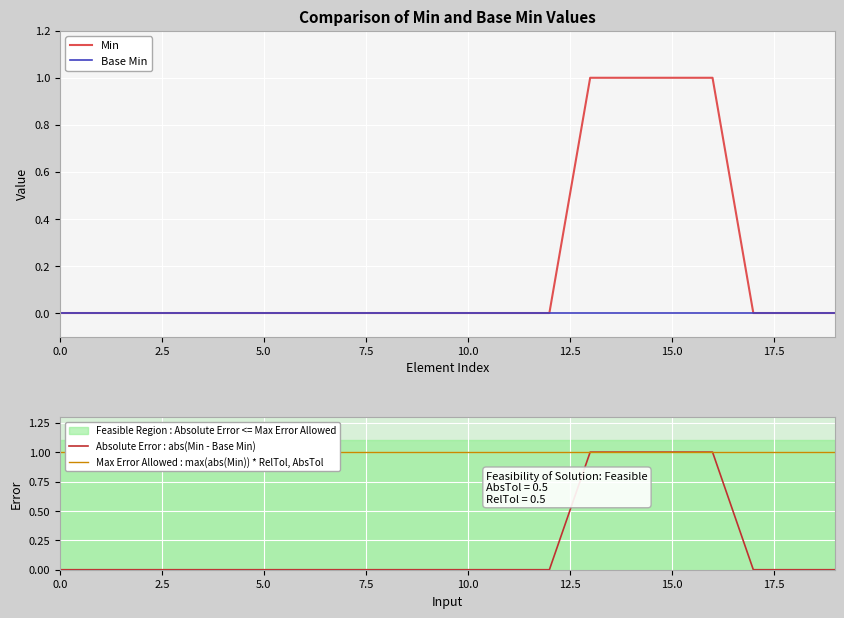

Does the chart display data point markers on the line(s)?

No